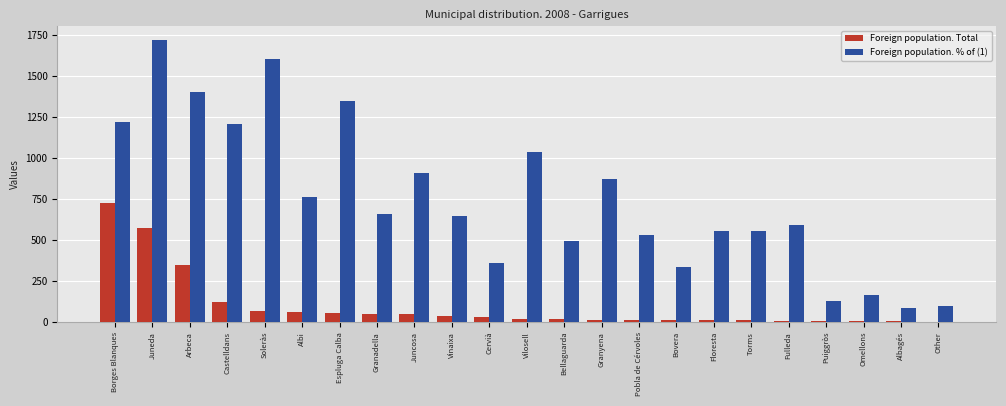

Where does the Foreign population. % of (1) series first go above 648?

Borges Blanques